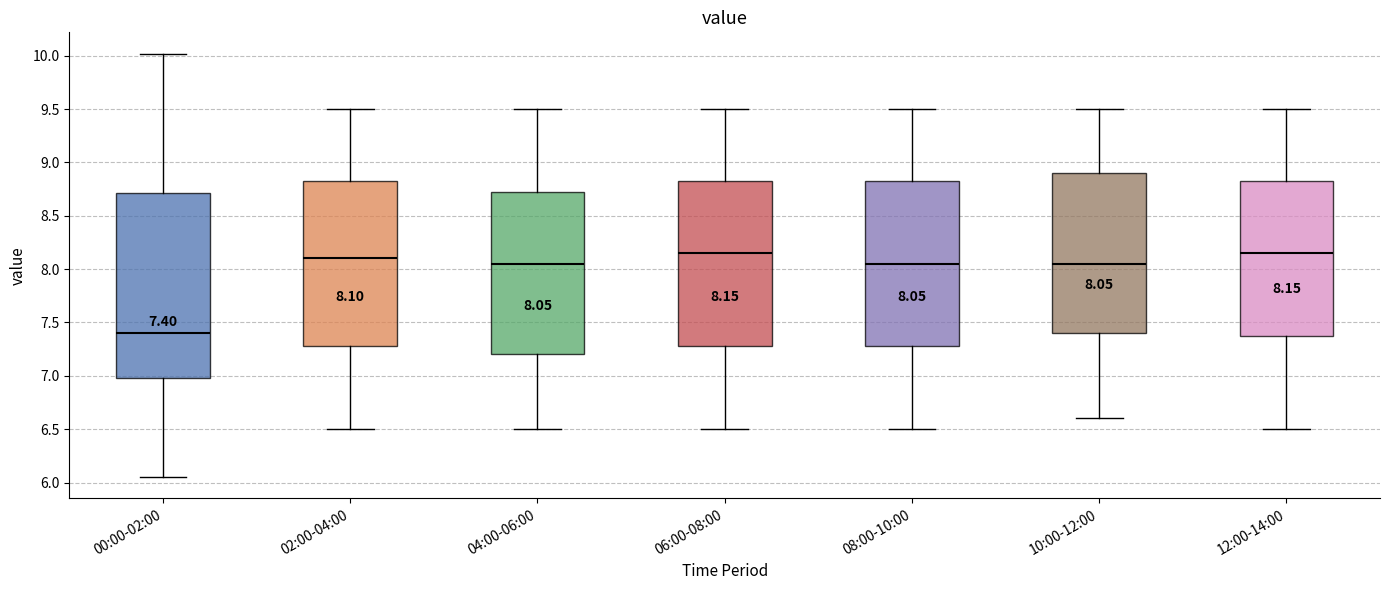

Which box is the tallest, from its lower edge to its upper edge?

00:00-02:00